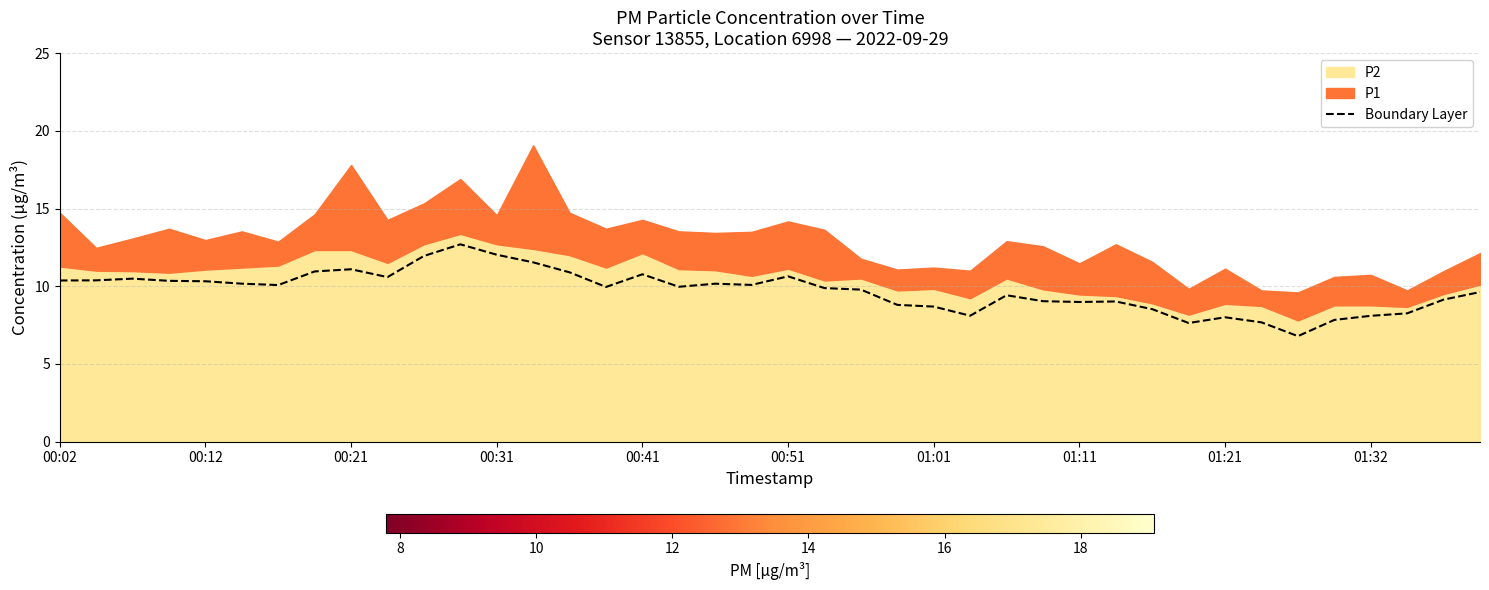

What is the value of the 18th point from the left?

10.0